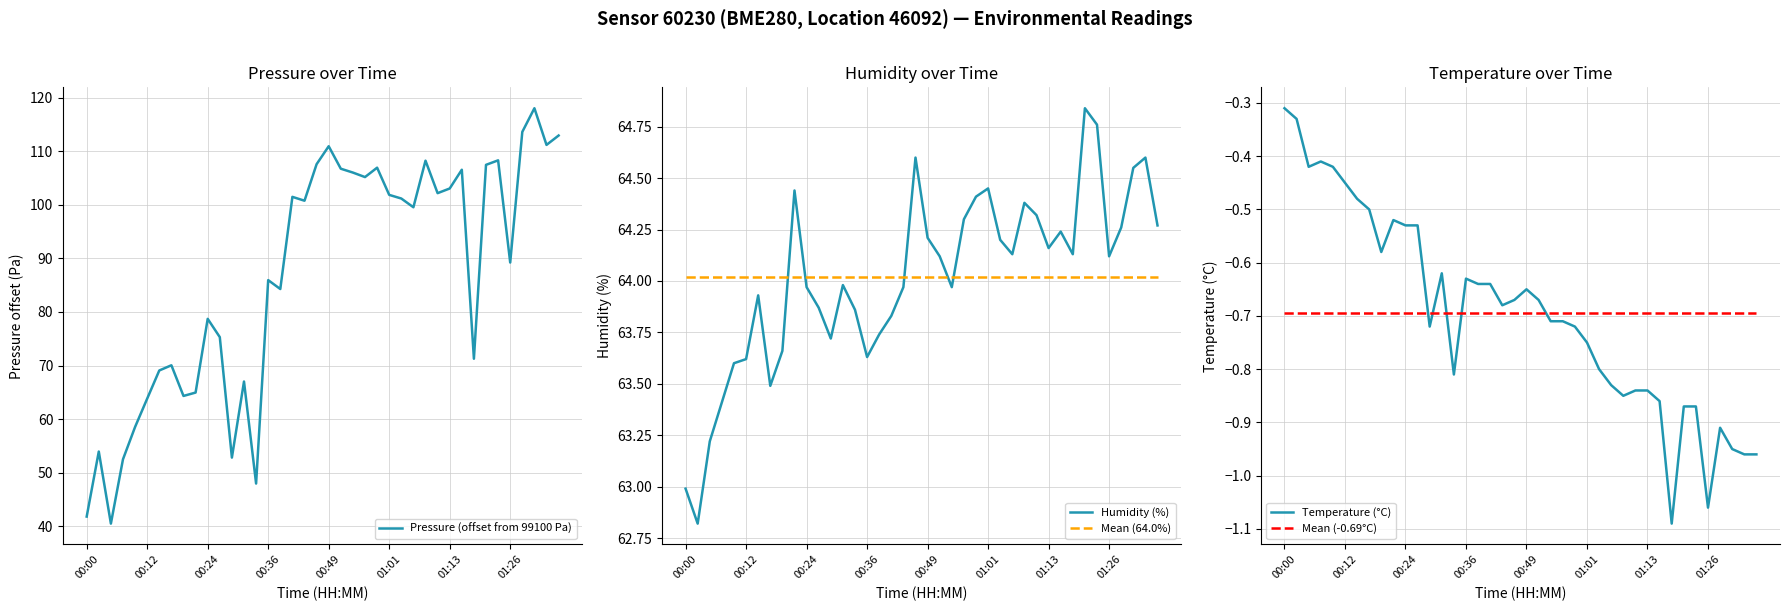

True or false: Mean (-0.69°C) and Mean (64.0%) cross at least once.

False